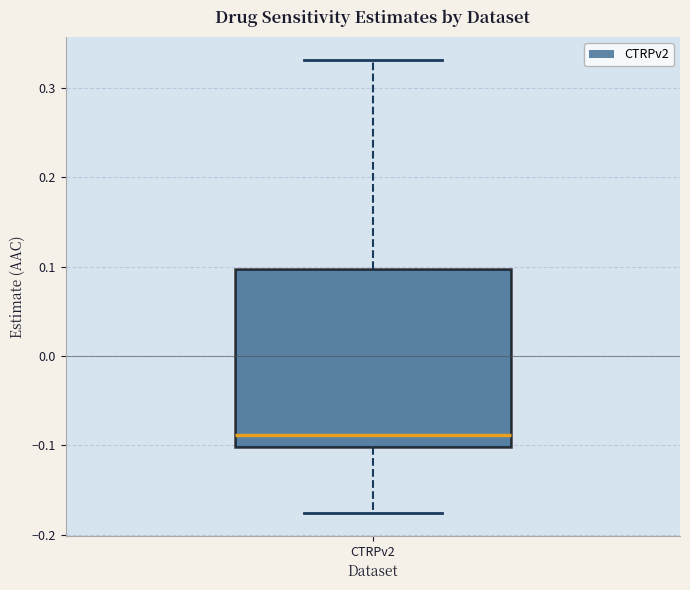

Read this box plot against the y-axis: the position of the median line, the range covered by the box, and the ends of both whiskers. The values are not printed on the chart, so give them approximately, as read against the axis.

median -0.09, box -0.10 to 0.10, whiskers -0.18 to 0.33